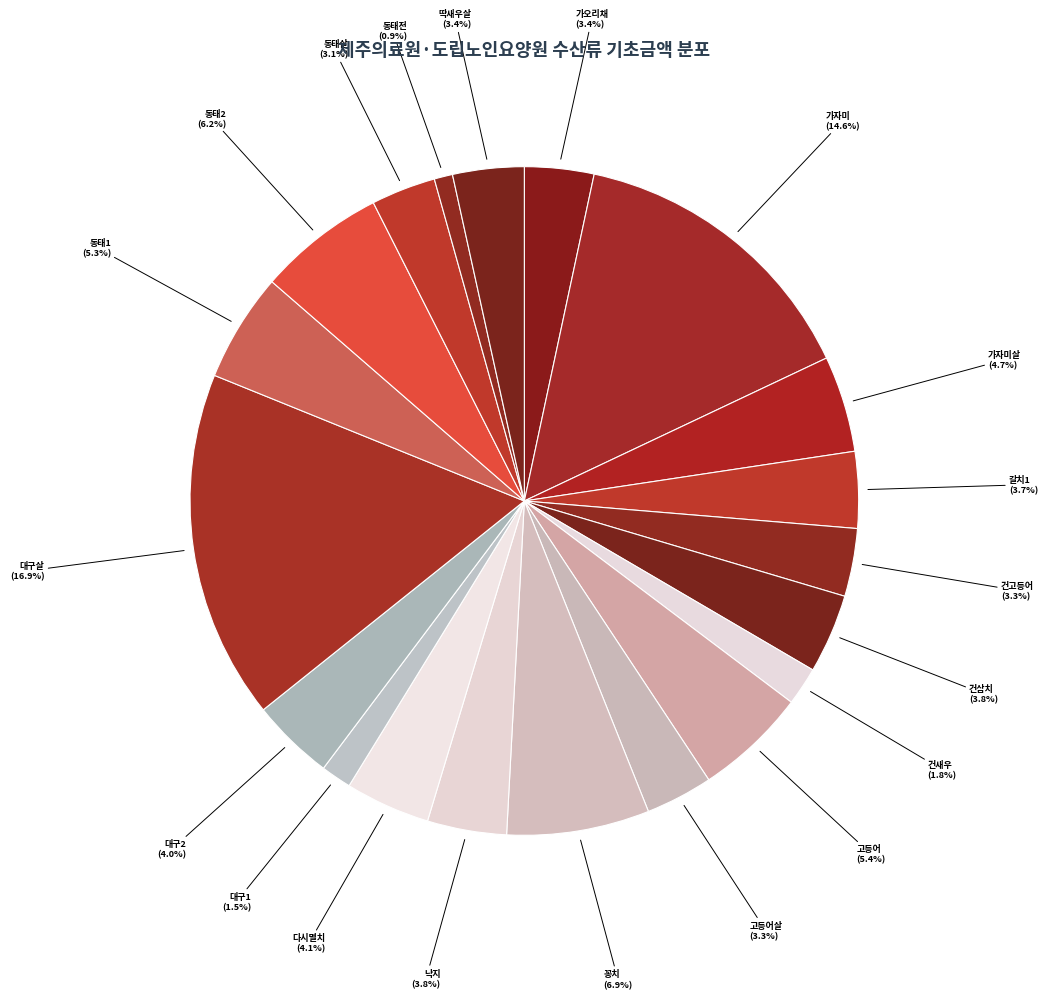

What is the total percentage of 가자미살 and 딱새우살?

8.1%